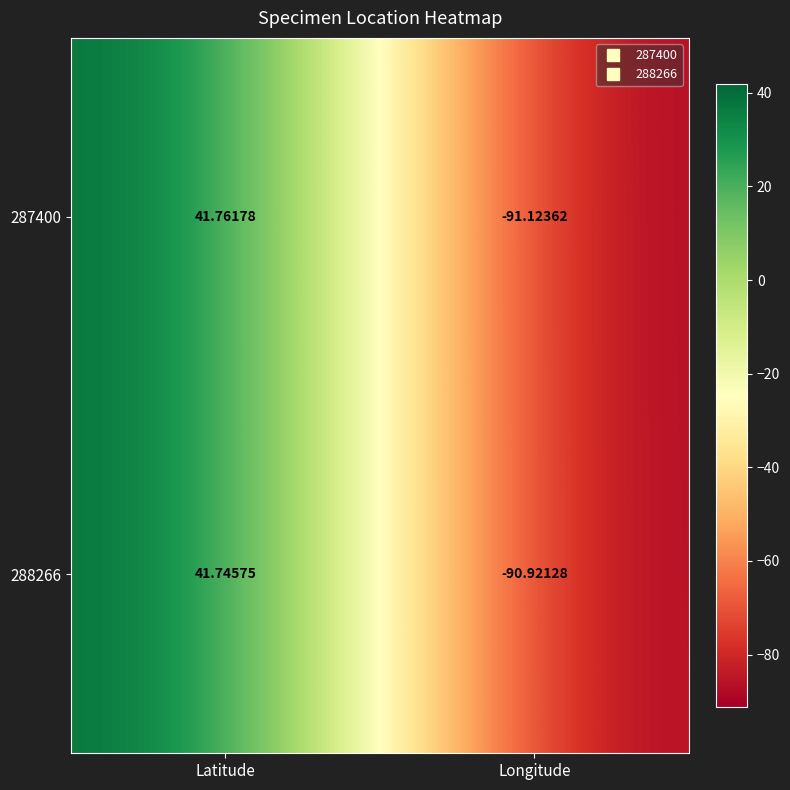

Which label corresponds to the largest value in the chart?

Latitude